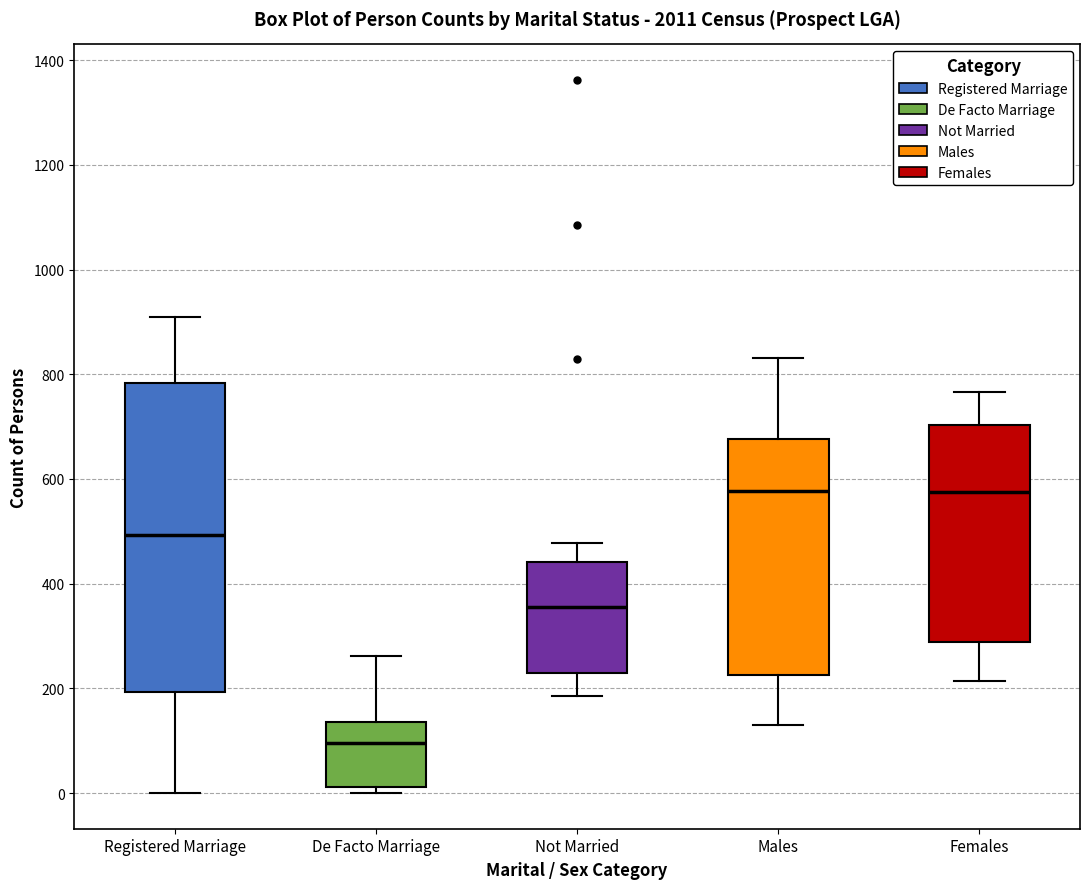

Where is the lower edge of the box for Females on the y-axis? The values are not printed on the chart, so give them approximately, as read against the axis.

280